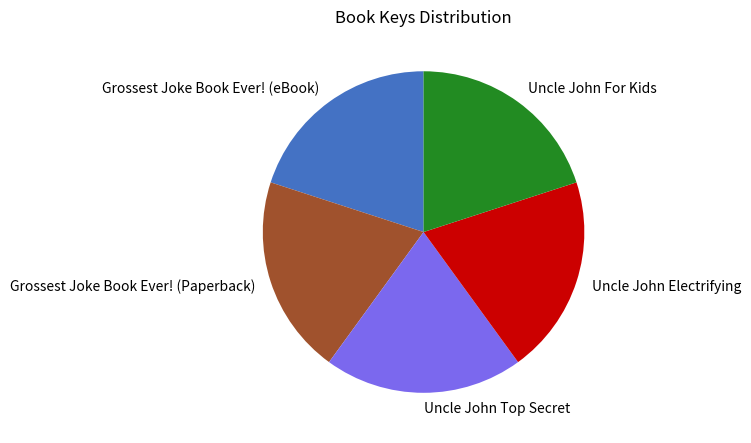

Does Uncle John Electrifying represent more than half of the total?

No